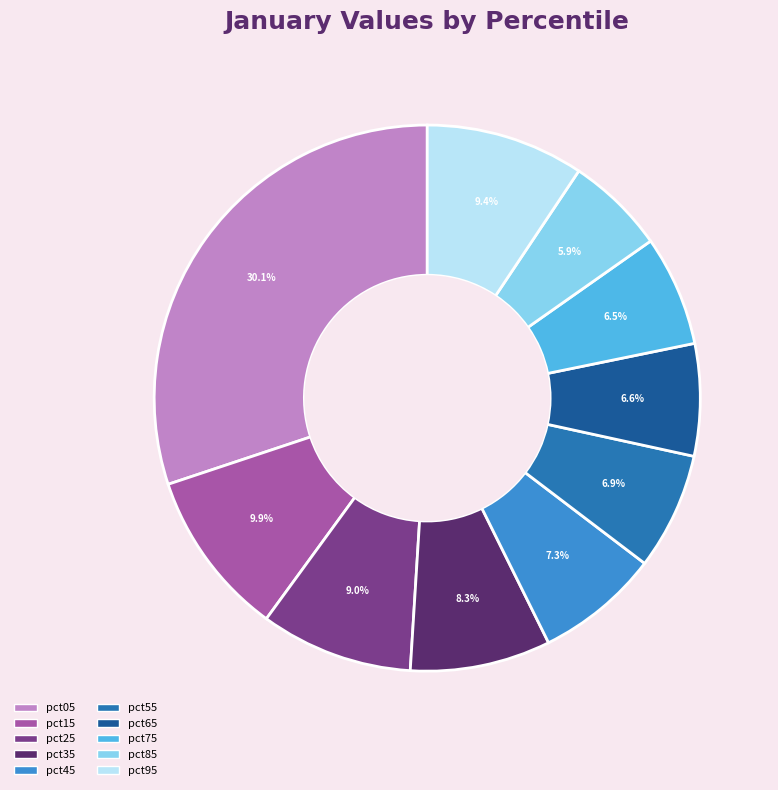

Which slice is the largest?

pct05